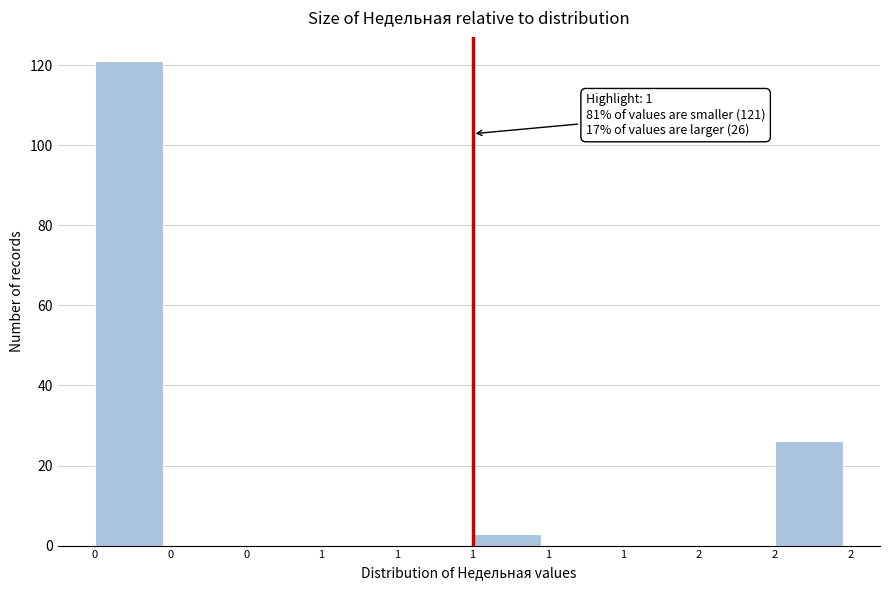

Are the bars horizontal?

No